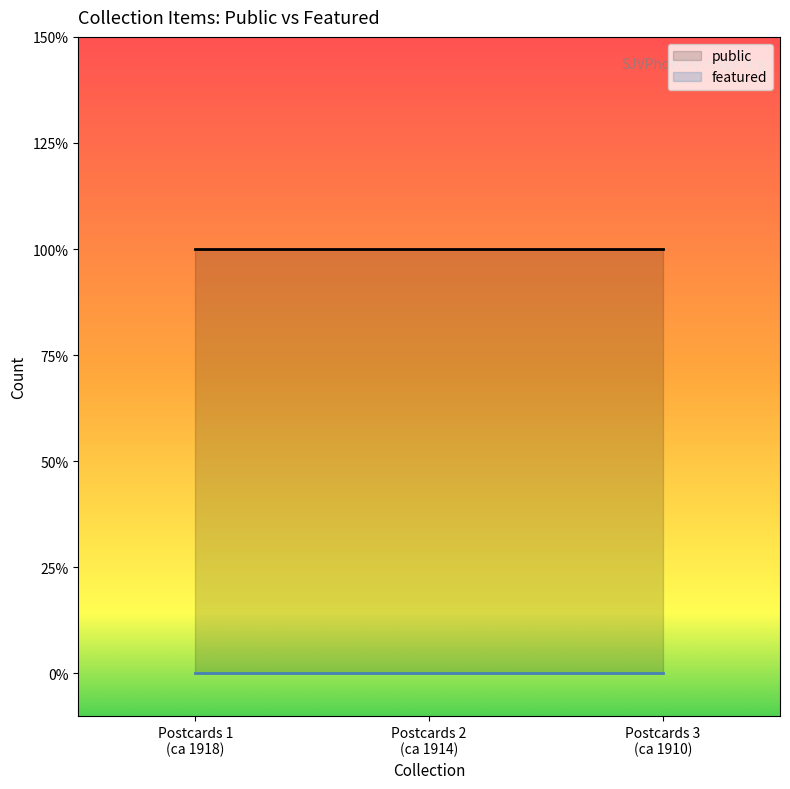

Rank the series by their average value, from lowest to highest.

featured, public